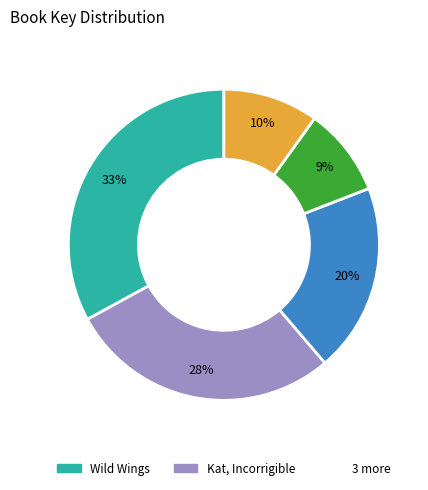

Is there any slice that represents more than half of the pie?

No